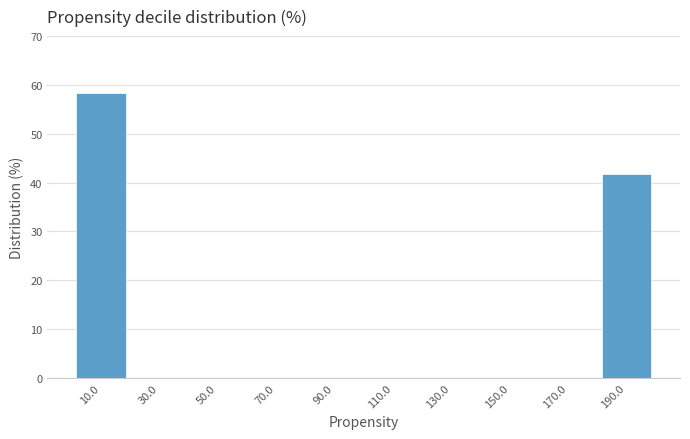

Reading left to right, transcribe this chart: for each bar, give the range it covers on the x-axis and its height. The values are not printed on the chart, so give them approximately, as read against the axis.

0 to 20: 58
20 to 40: 0
40 to 60: 0
60 to 80: 0
80 to 100: 0
100 to 120: 0
120 to 140: 0
140 to 160: 0
160 to 180: 0
180 to 200: 42